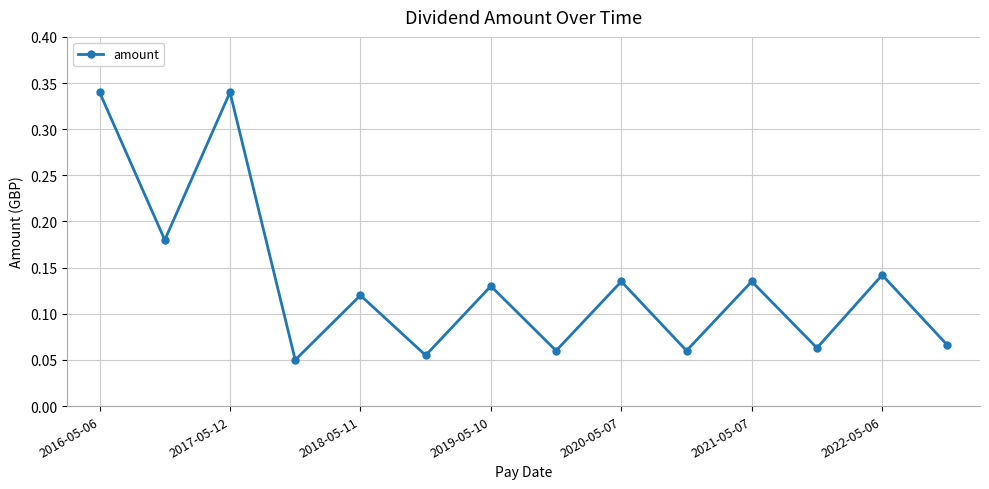

What is the sum of all values?

1.9